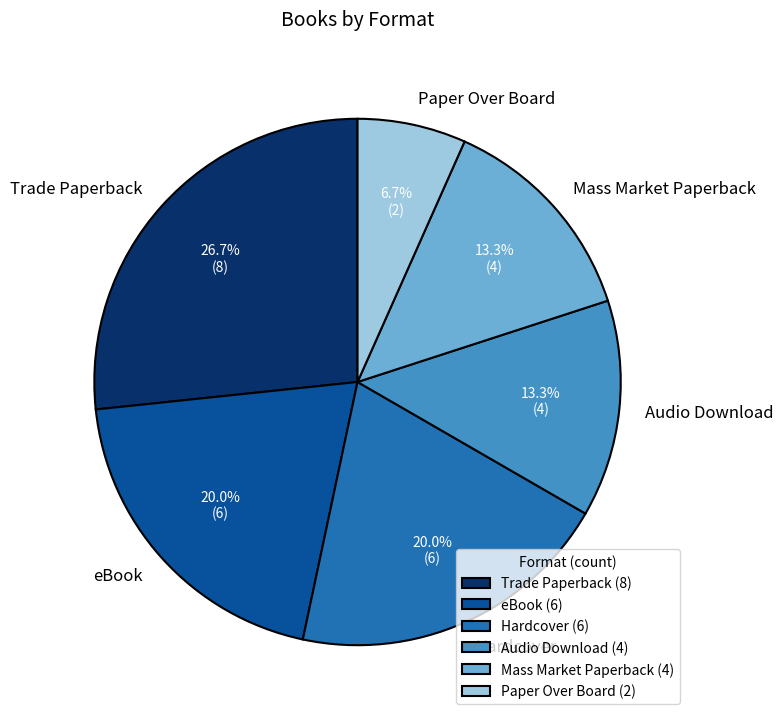

How many slices are in this pie chart?

6